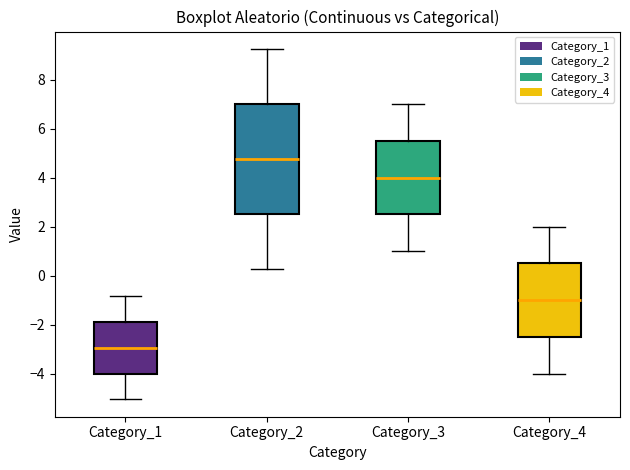

Which box is the tallest, from its lower edge to its upper edge?

Category_2